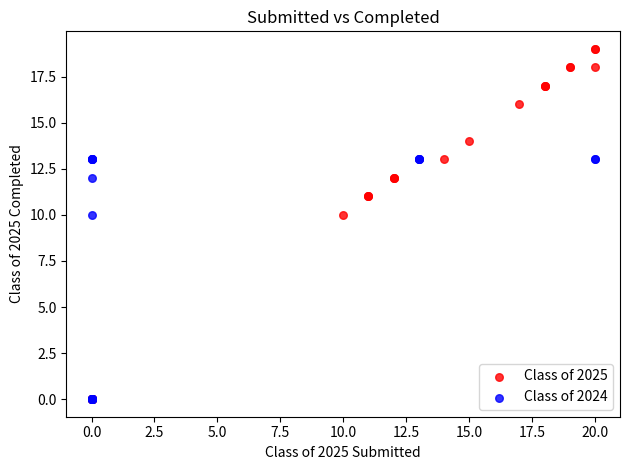

Which series has the largest Y range (max minus min)?

Class of 2025